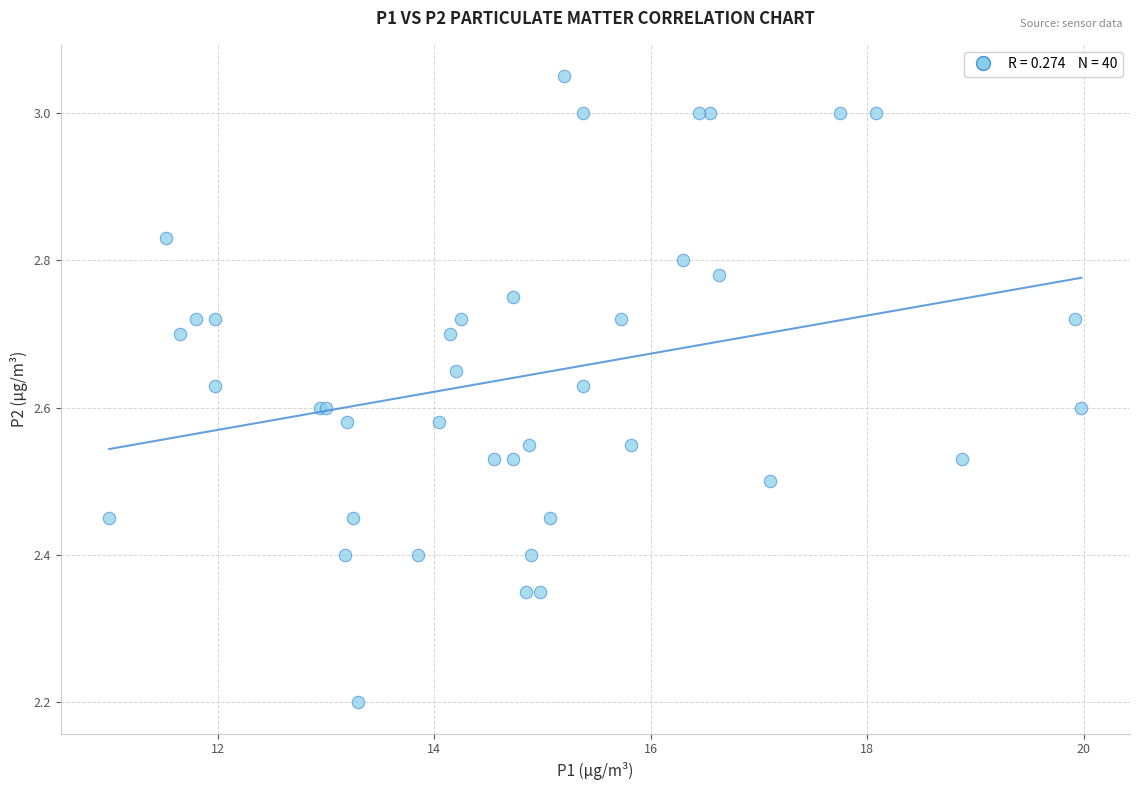

What Y value in the scatter plot is closest to 2?

2.2